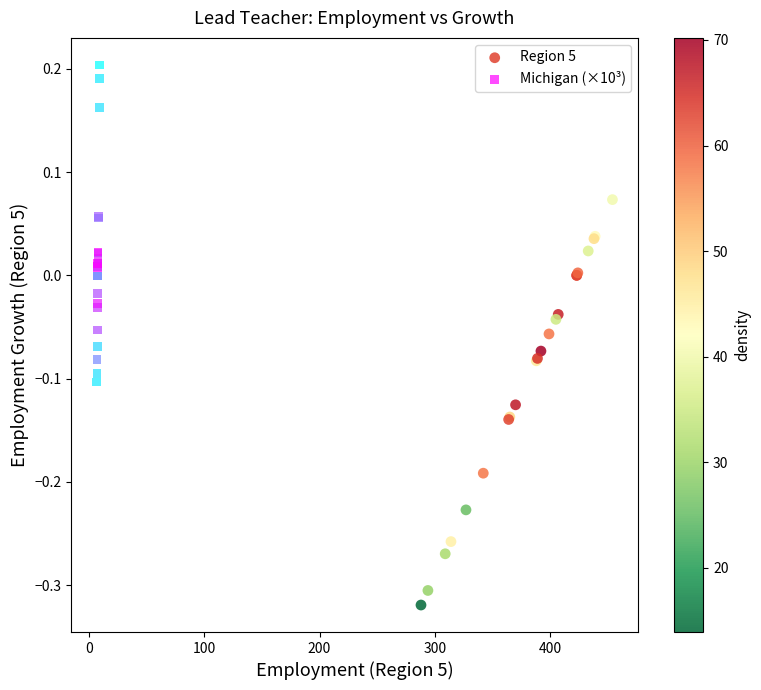

Which series contains the highest Y value?

Michigan (×10³)